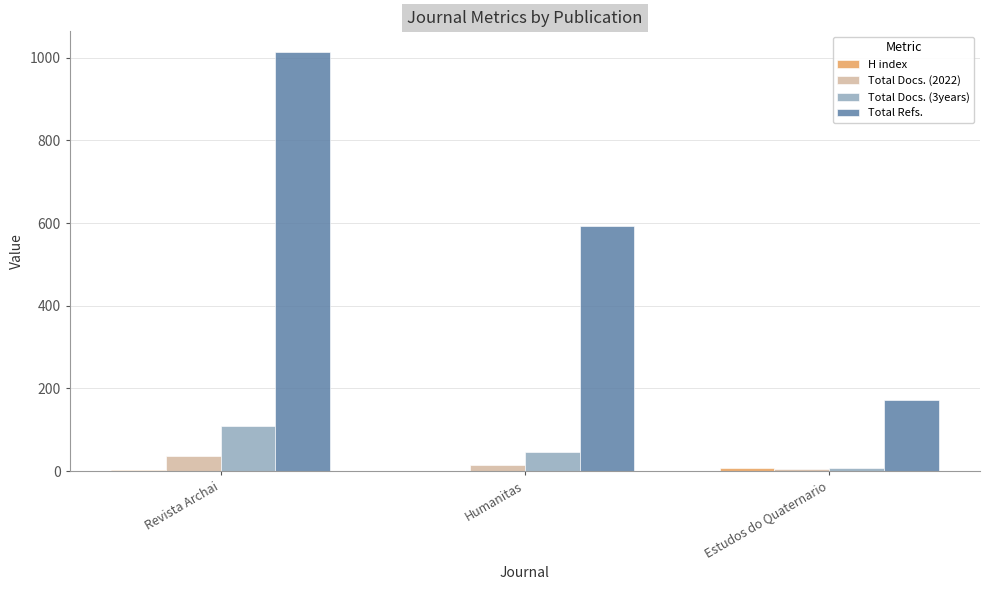

The value of Total Docs. (2022) at Revista Archai is 37. True or false?

True